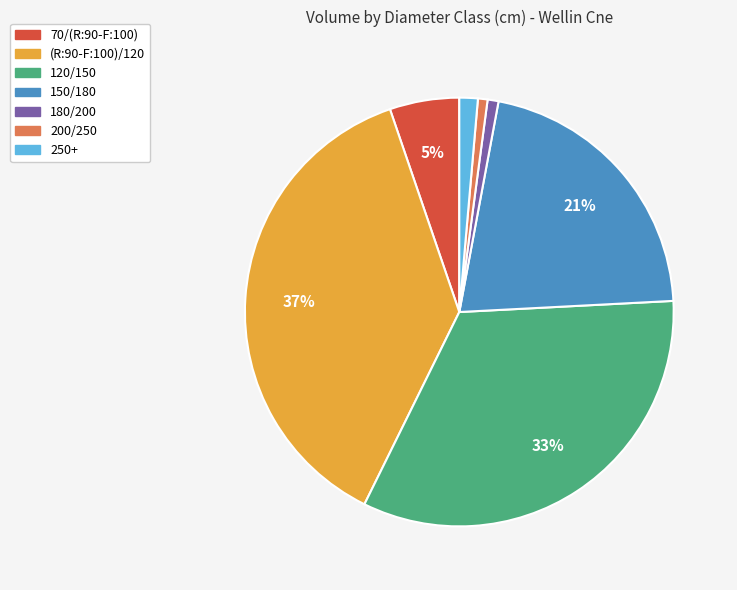

Is it true that 180/200 is 1% of the pie?

True